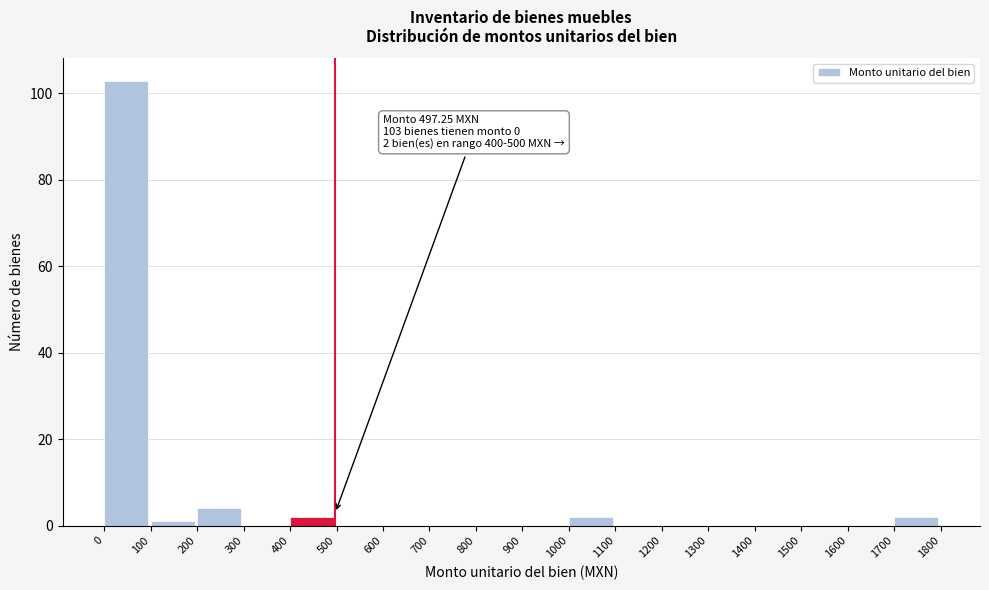

Which range on the x-axis has the tallest bar?

0 to 100